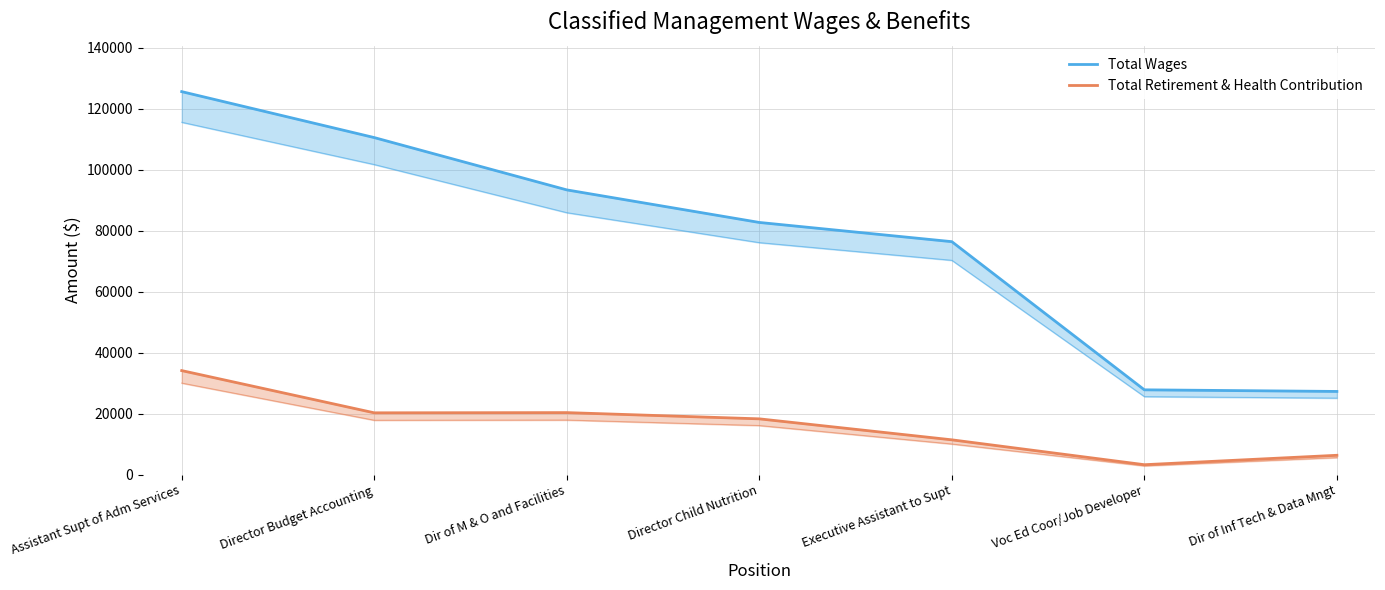

Is it true that Total Wages equals 127391 at Dir of M & O and Facilities?

False